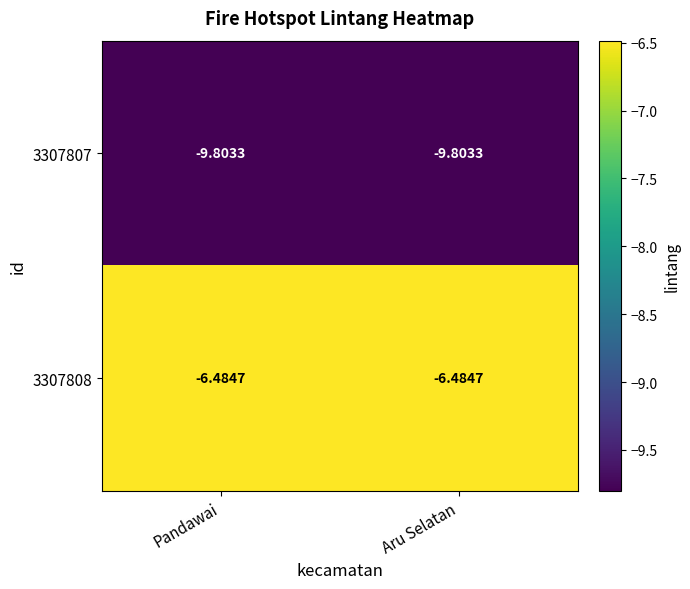

What is the spread (max minus min) of values at Pandawai?

3.3